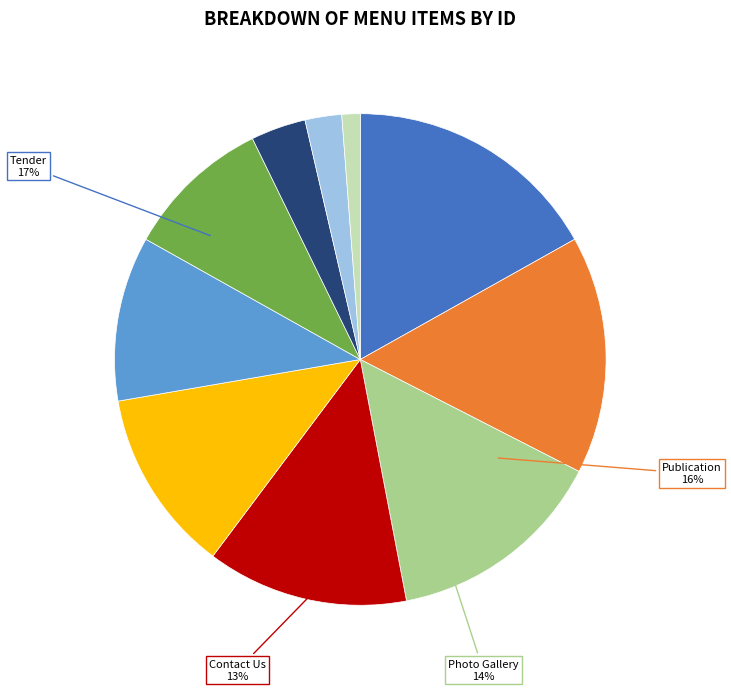

Do Departments and Contact Us together represent more than half of the pie?

No